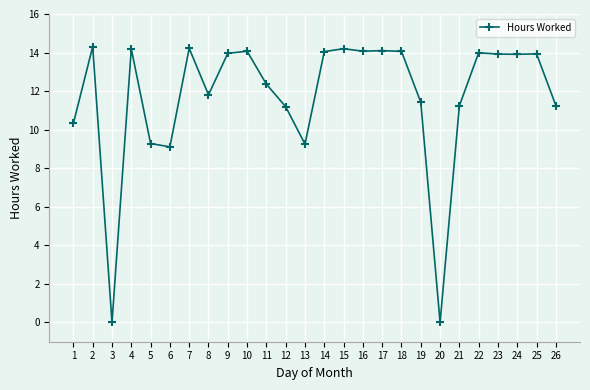

True or false: the data shows 9.2 at 13.

True